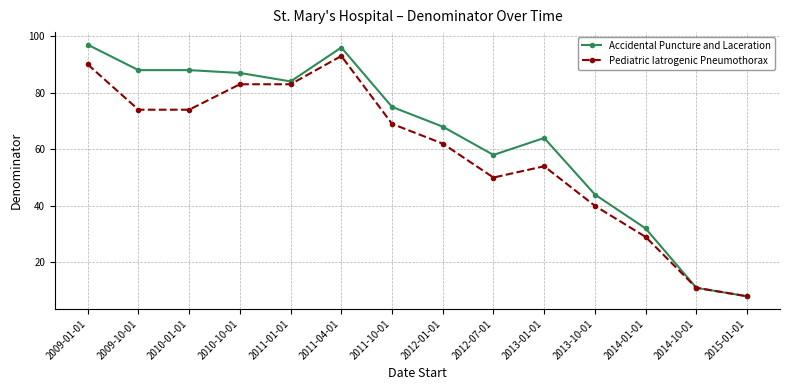

What is the total value across all series at 2009-01-01?

187